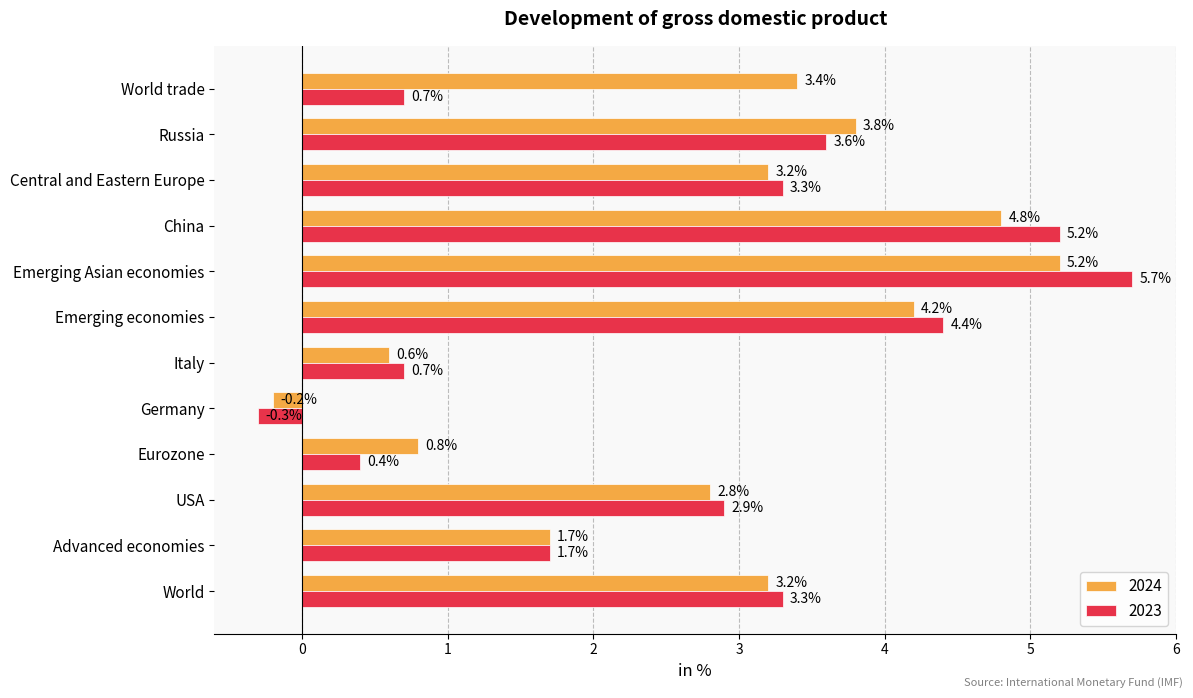

How many data points in 2023 are less than 3?

6